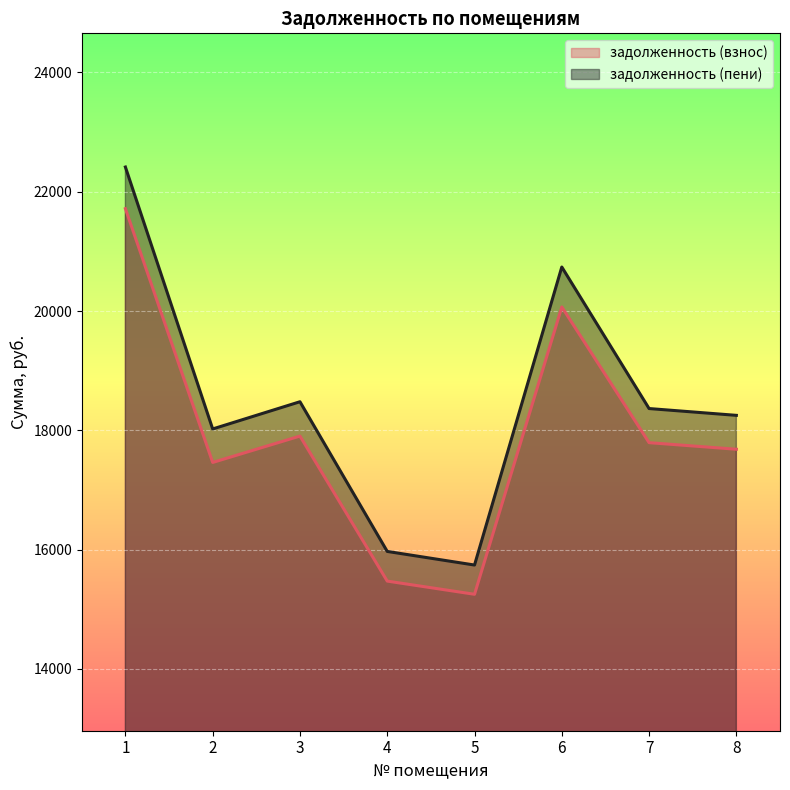

Reading right to left, list all the values displayed in this chart.

задолженность (взнос): 17683.2	17793.8	20069.1	15251.7	15472.8	17904.3	17462.1	21717.2
задолженность (пени): 18251.5	18365.6	20738.7	15741.8	15970.1	18479.8	18023.3	22415.2